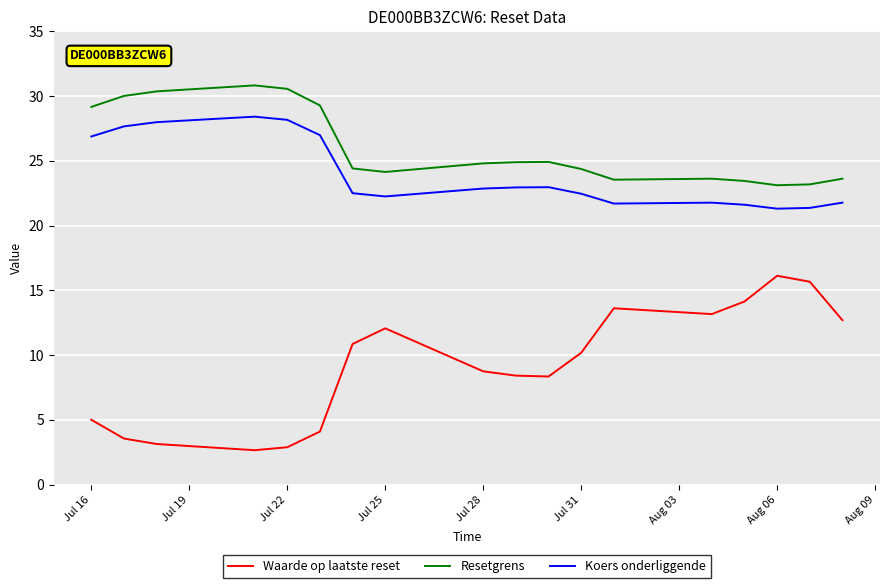

List the series in order of their peak value, lowest first.

Waarde op laatste reset, Koers onderliggende, Resetgrens